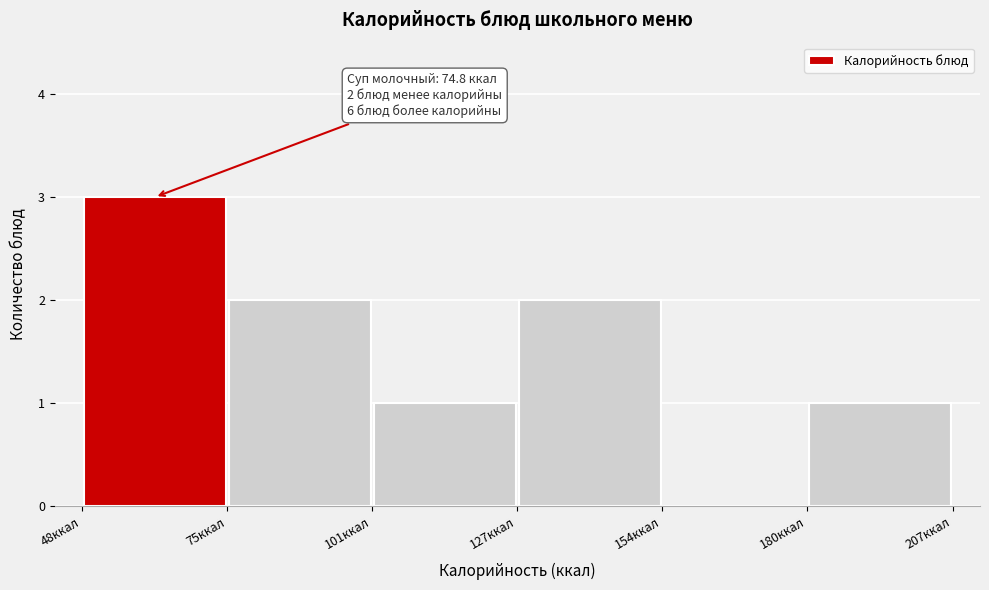

Over which range of the x-axis is the bar tallest?

50 to 75